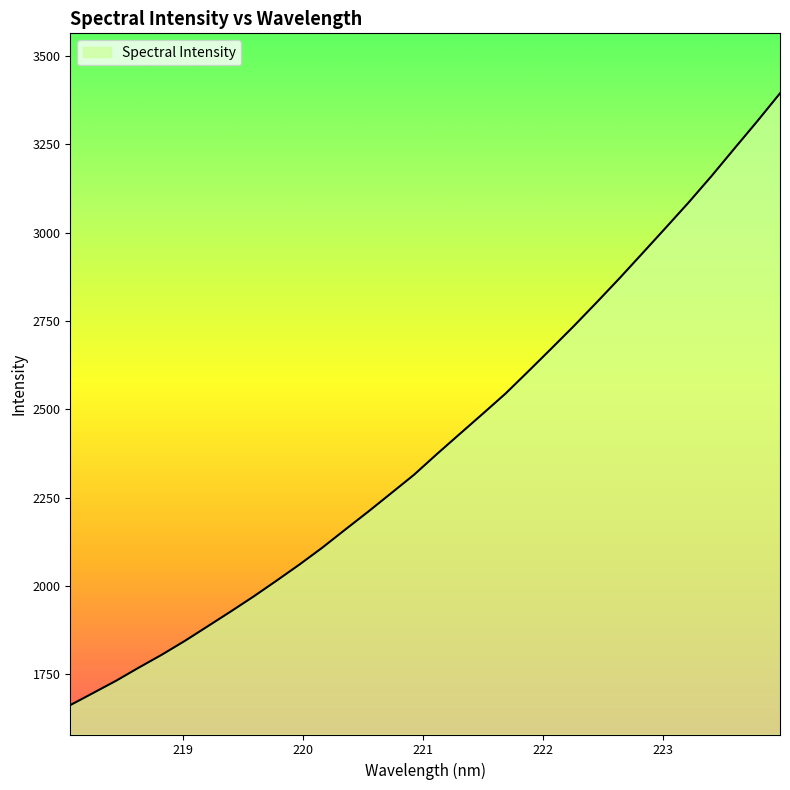

What is the maximum value shown in the chart?

3394.2